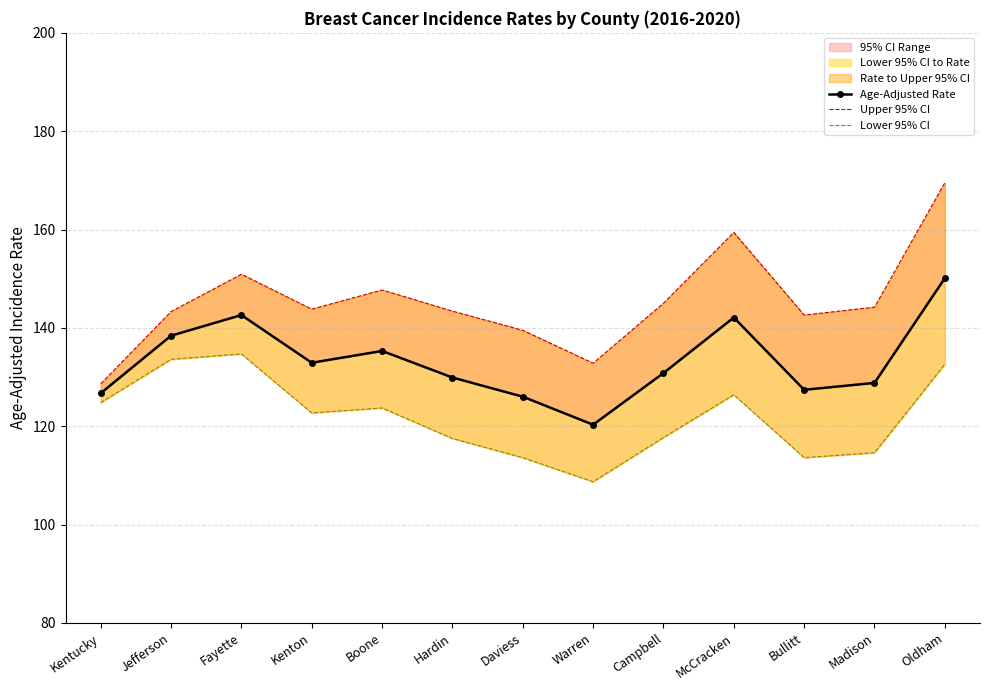

Is it true that Upper 95% CI equals 169.5 at Oldham?

True